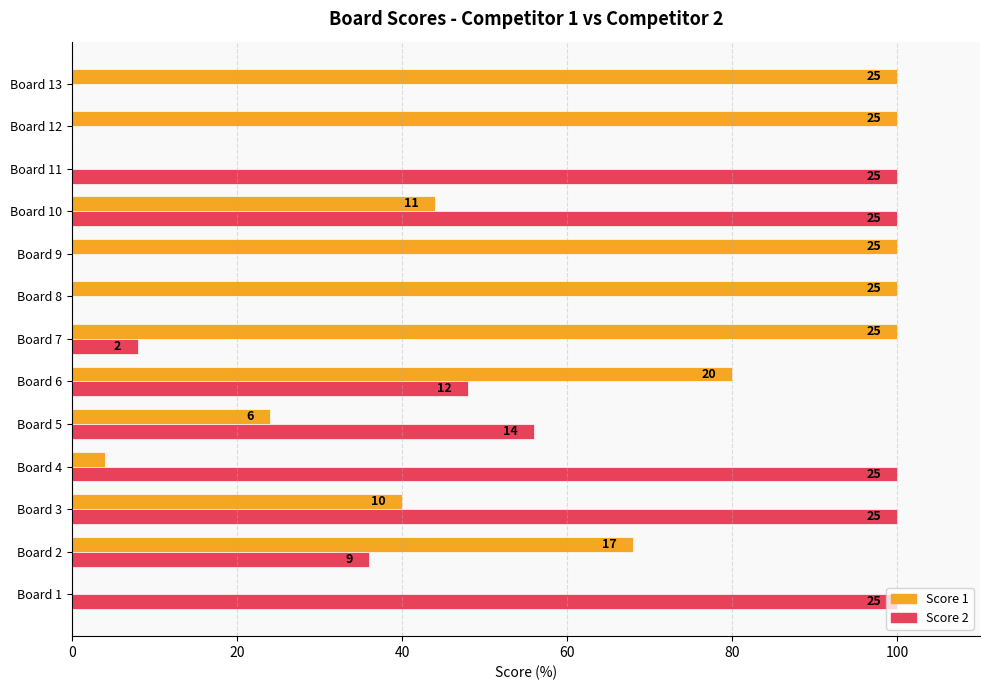

Which series has the largest total across all categories?

Score 1